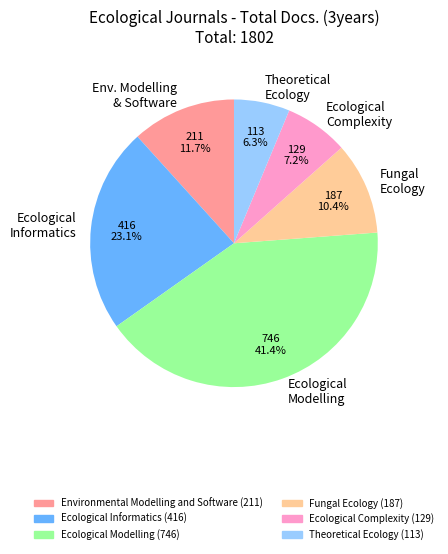

To the nearest percent, what percentage of the pie is Ecological Modelling?

41%